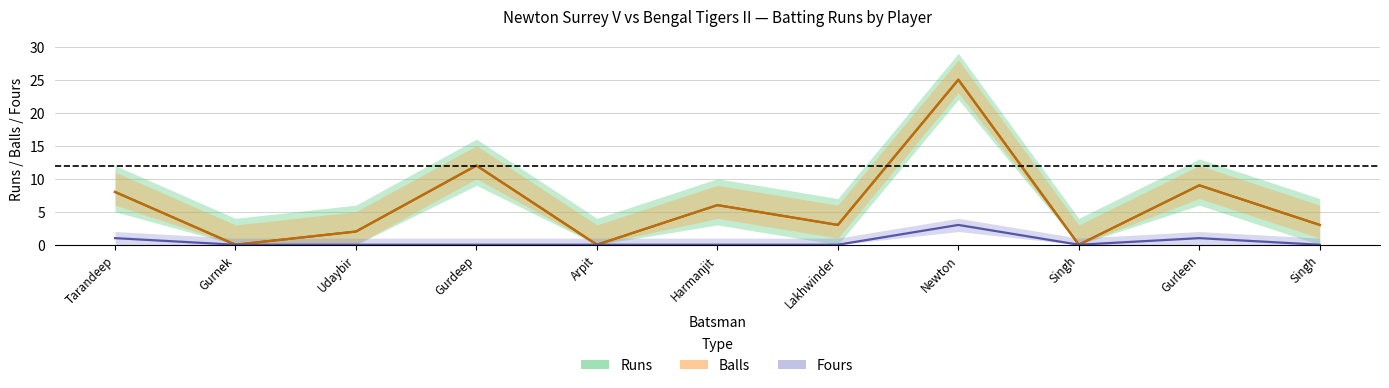

Which series changed the most between Newton and Singh?

Runs